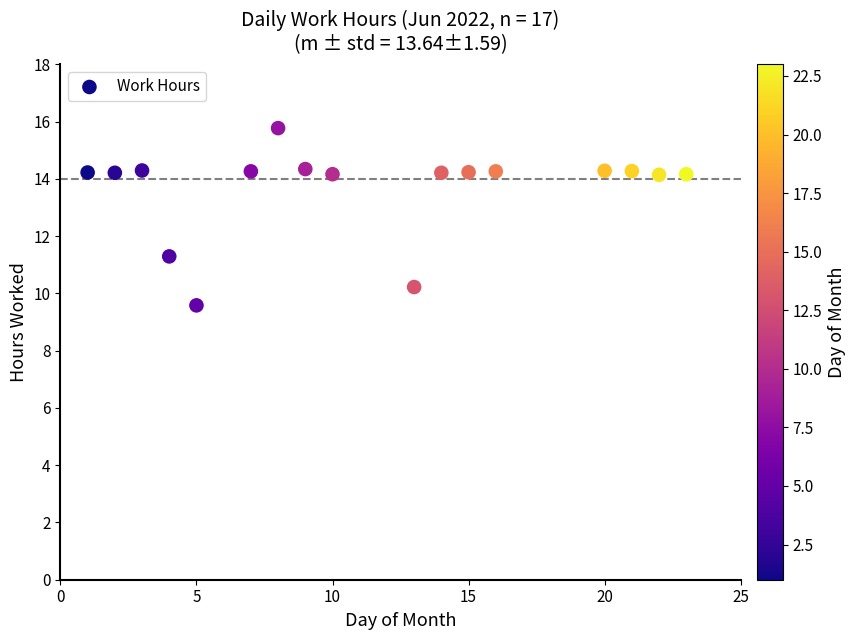

What is the range of X values (max minus min)?

22.0